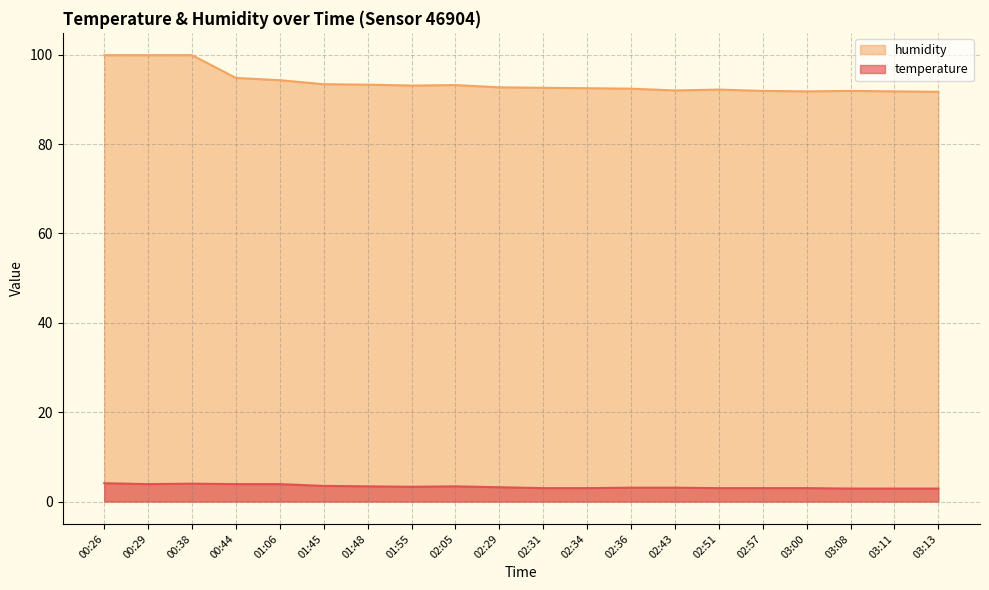

Which has a higher value, 02:51 or 00:38?

00:38